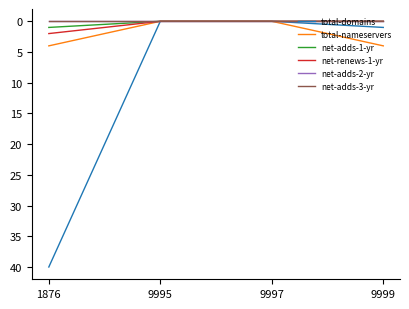

At how many categories does at least one series exceed 18?

1